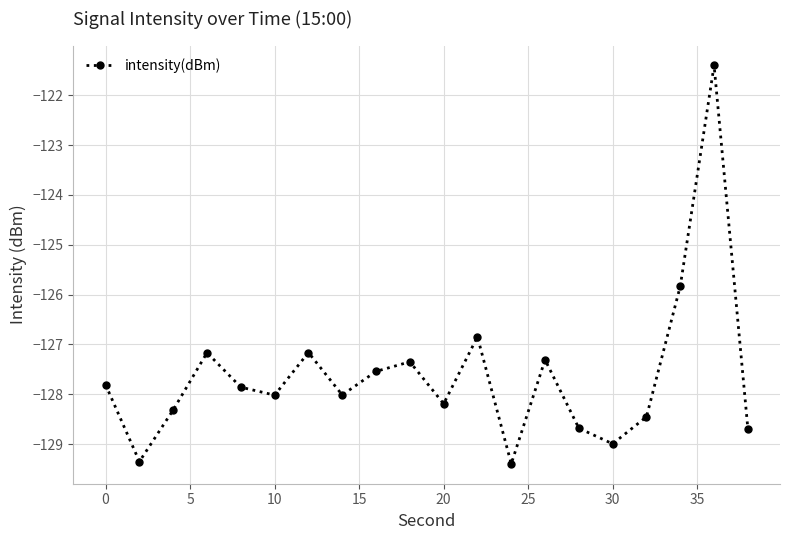

How many interior local peaks (higher than both neighbors) does the data have?

6